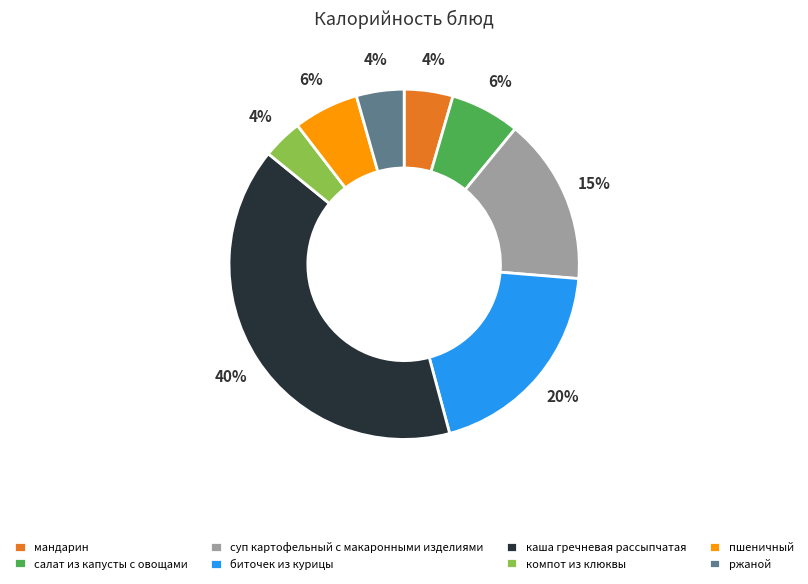

Is there a majority slice in this chart?

No